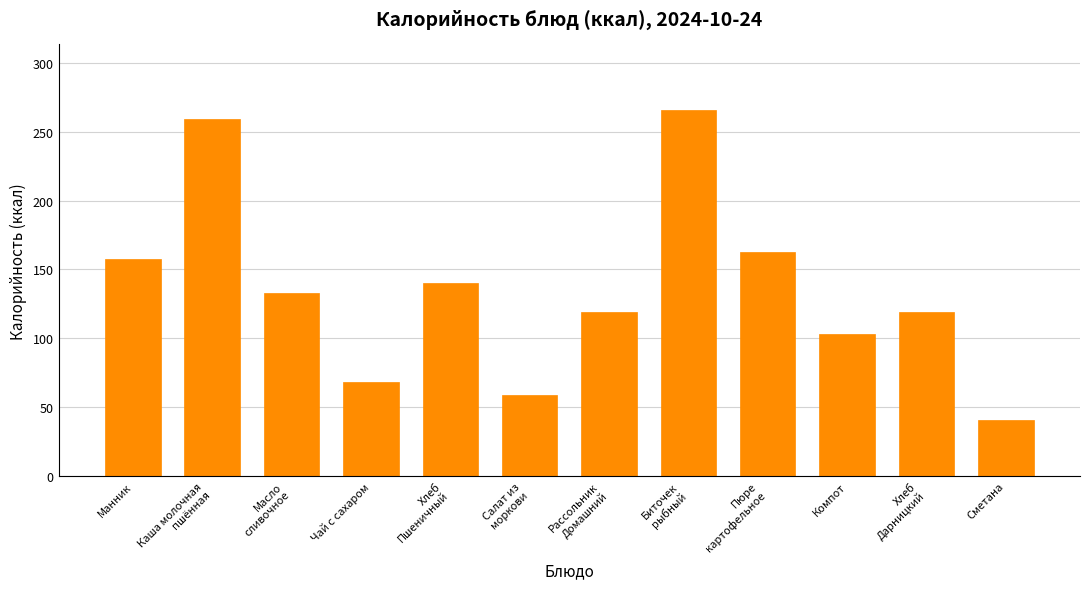

What is the difference between the values at Чай с сахаром and Манник?

89.5